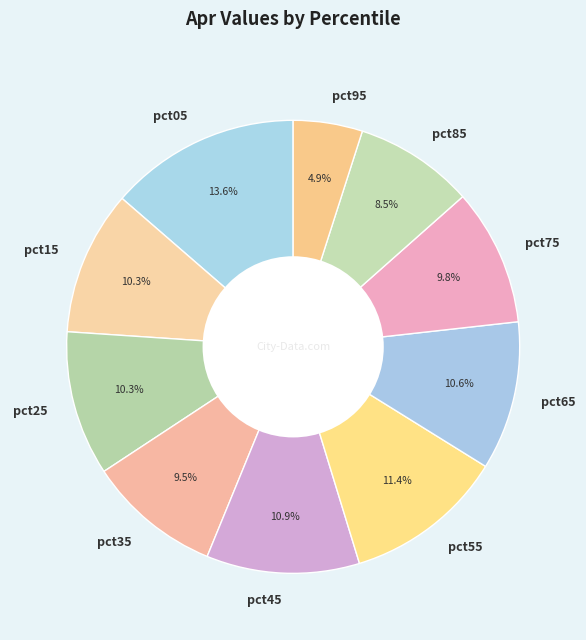

How much of the chart is everything except pct45?

89.1%